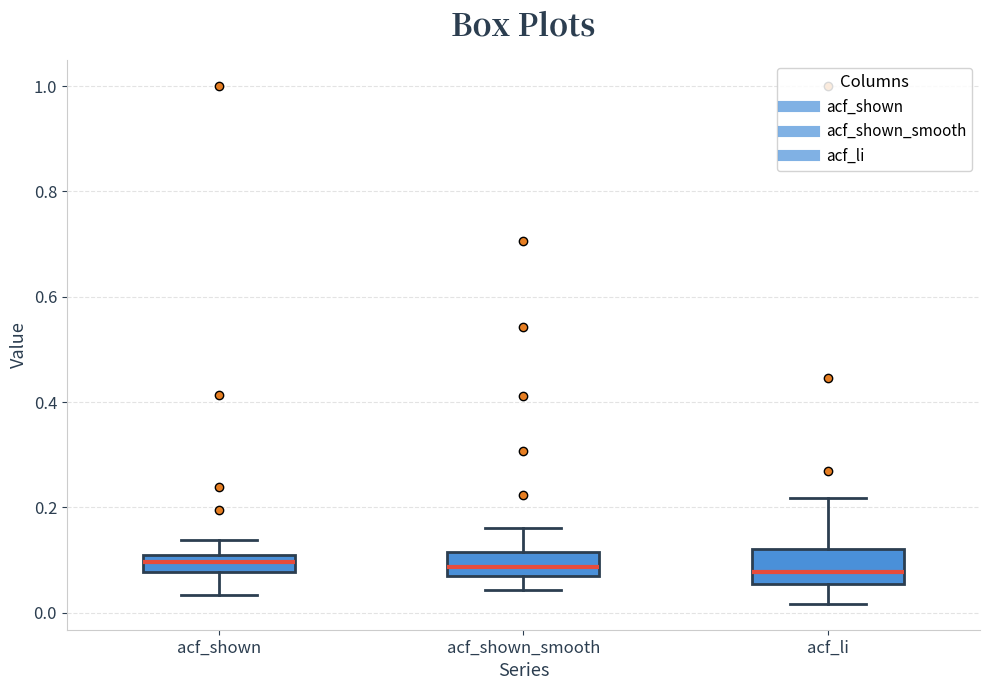

Where does the upper whisker of the box for acf_li end on the y-axis? The values are not printed on the chart, so give them approximately, as read against the axis.

0.22